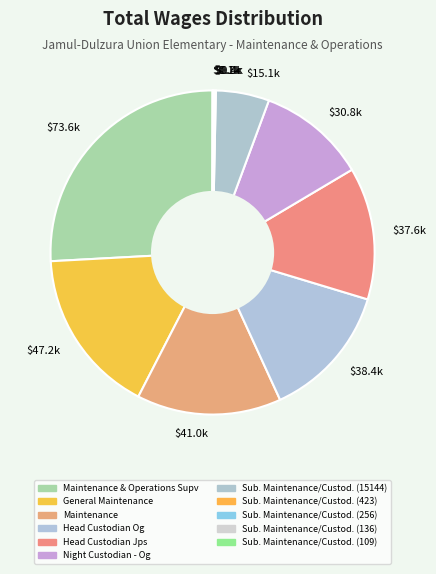

Which category has the biggest portion of the pie?

Maintenance & Operations Supv